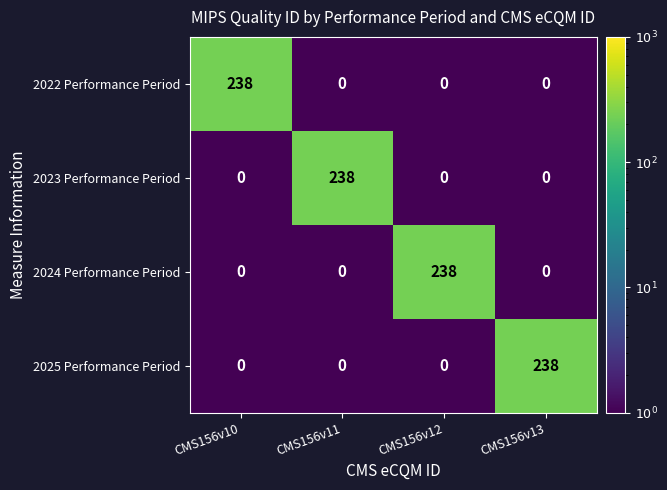

Reading left to right, transcribe all the data shown in this chart.

2022 Performance Period: CMS156v10=238	CMS156v11=0	CMS156v12=0	CMS156v13=0
2023 Performance Period: CMS156v10=0	CMS156v11=238	CMS156v12=0	CMS156v13=0
2024 Performance Period: CMS156v10=0	CMS156v11=0	CMS156v12=238	CMS156v13=0
2025 Performance Period: CMS156v10=0	CMS156v11=0	CMS156v12=0	CMS156v13=238